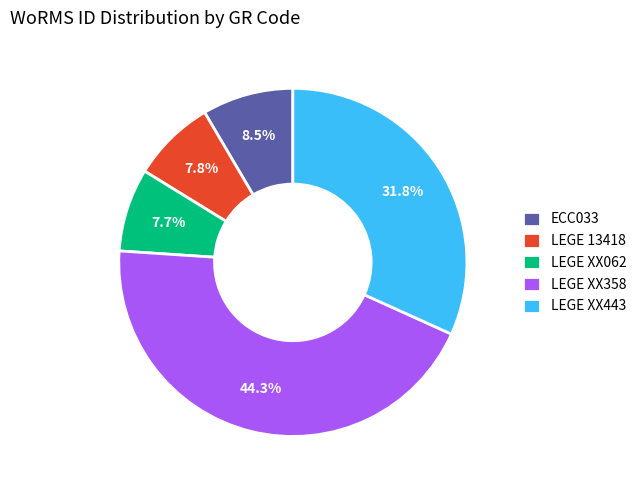

Count the number of slices in the pie.

5